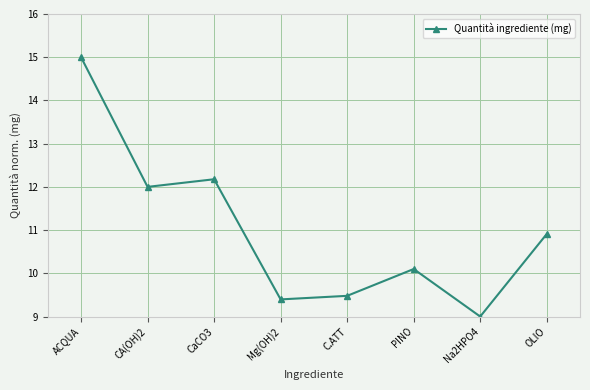

Does the chart display data point markers on the line(s)?

Yes